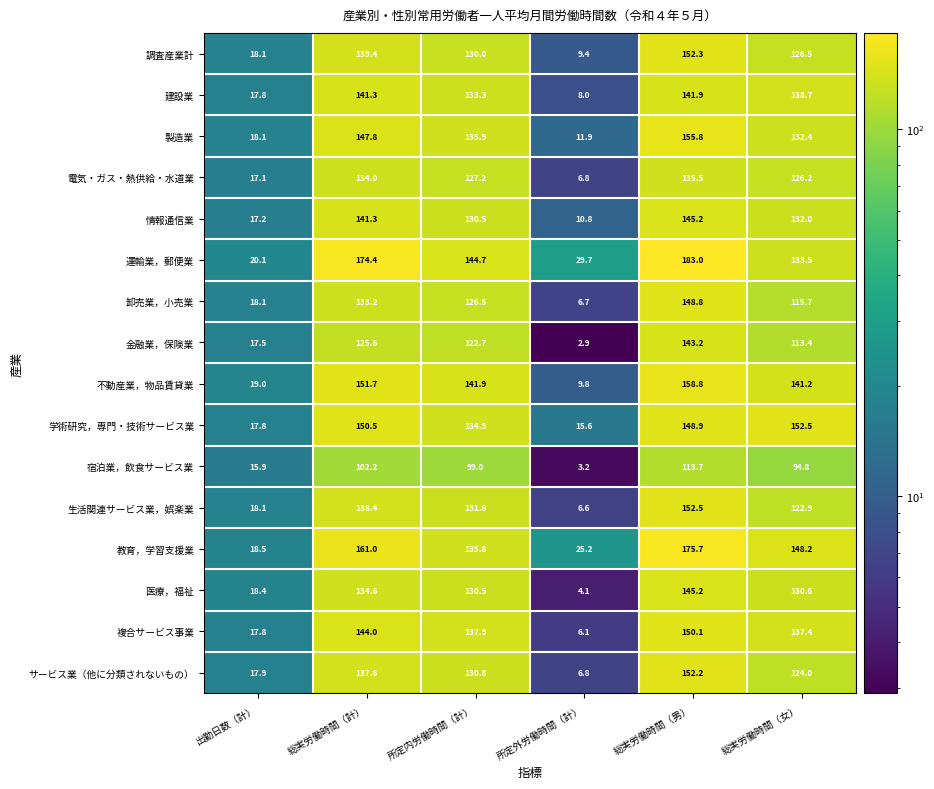

The value of 金融業，保険業 at 所定外労働時間（計） is 1.4. True or false?

False